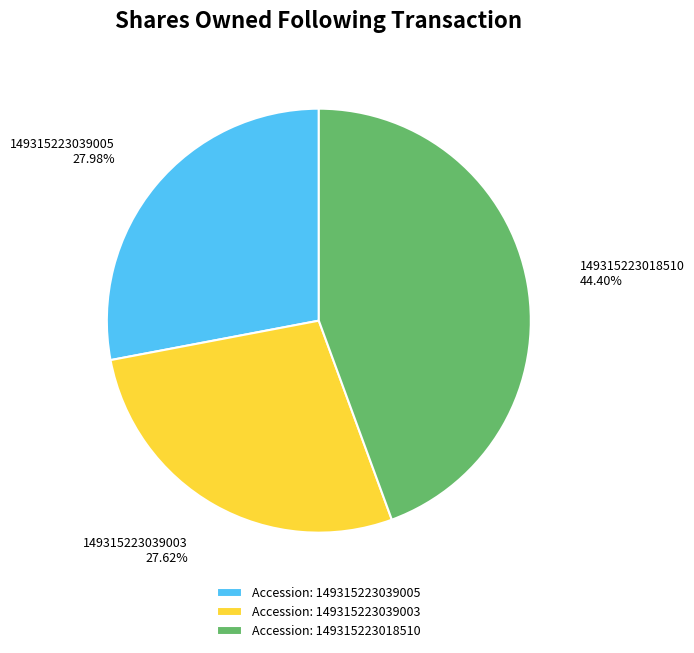

Is there any slice that represents more than half of the pie?

No